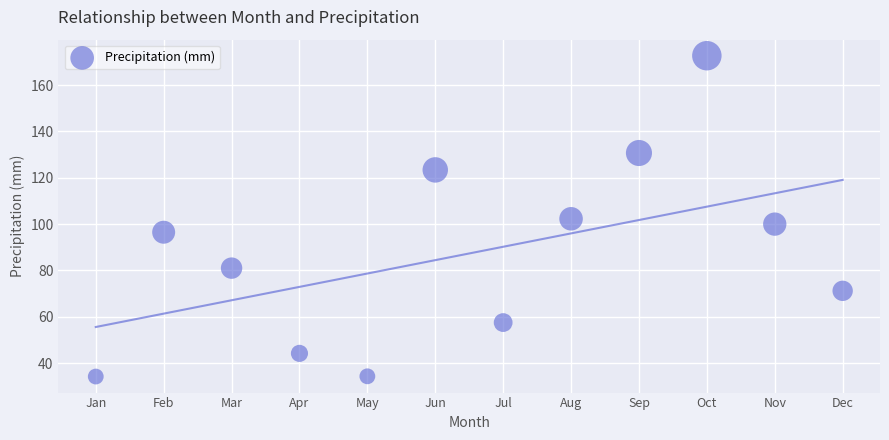

What is the average Y value?

87.3